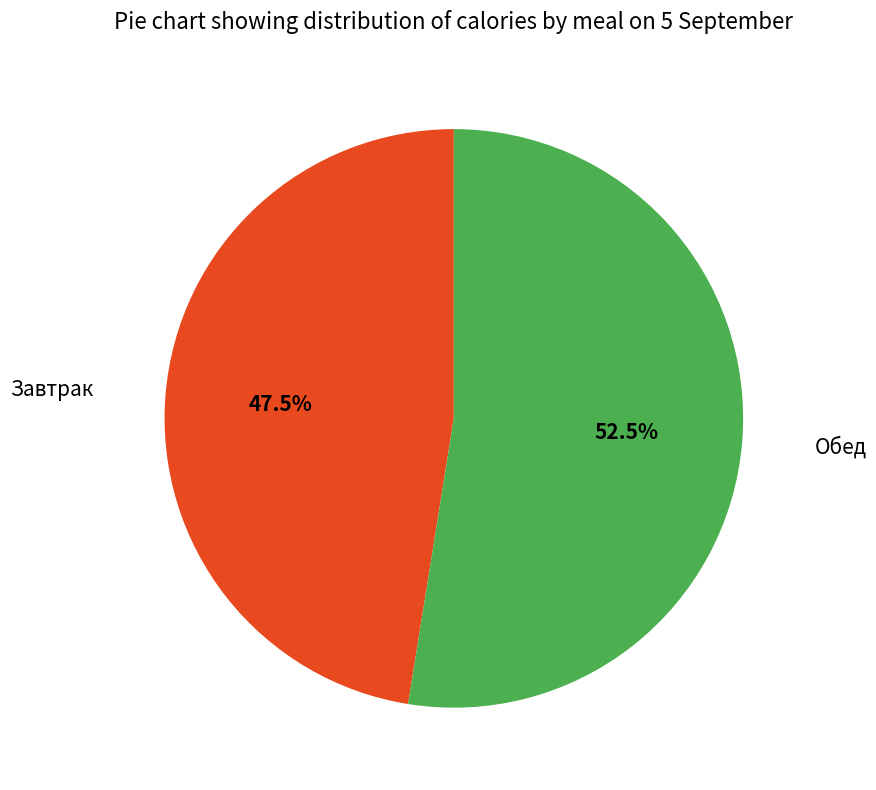

Which category has the biggest portion of the pie?

Обед